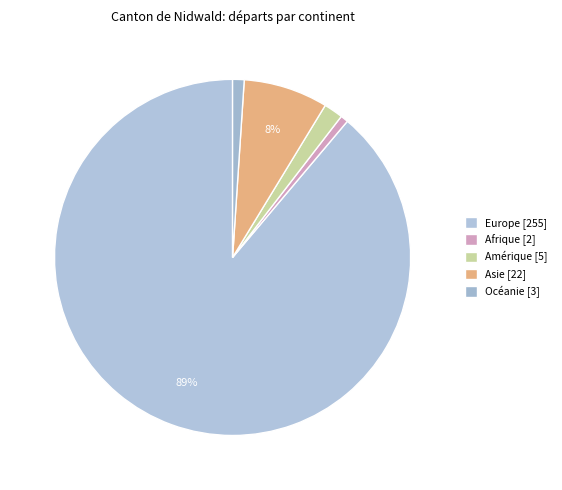

Is it true that Océanie is 11% of the pie?

False